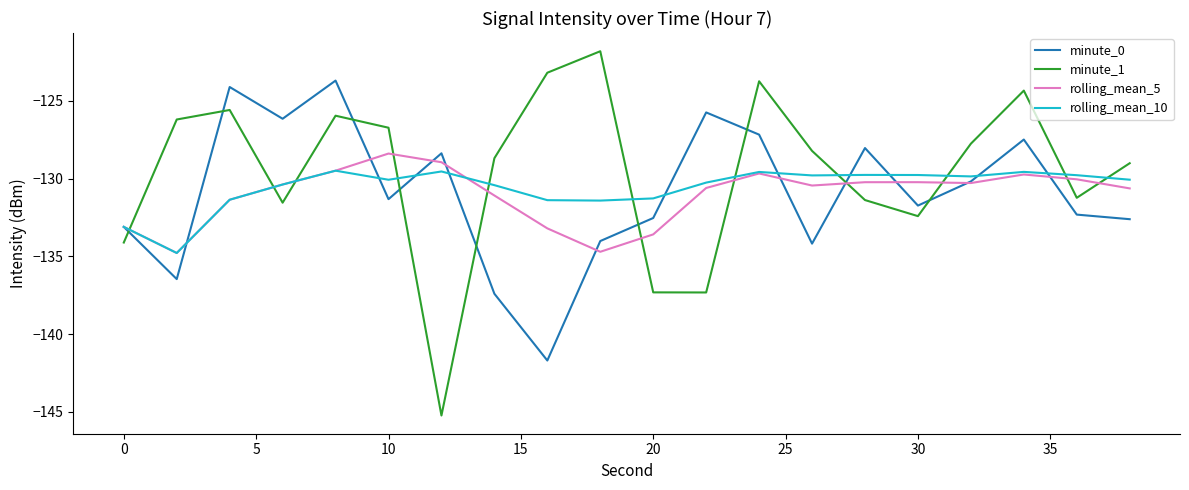

Which series has the largest range (max minus min)?

minute_1